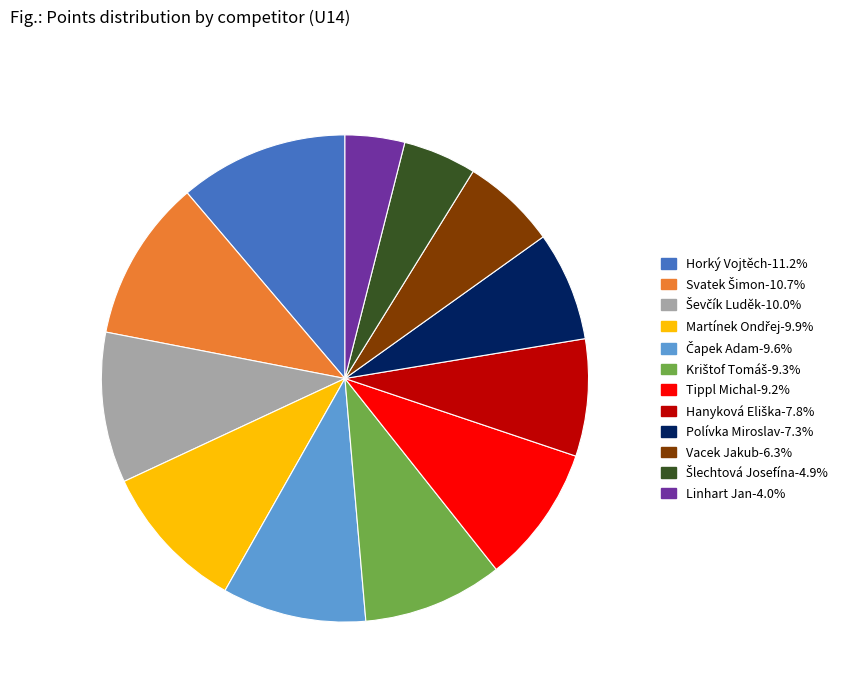

Which slice is the smallest?

Linhart Jan